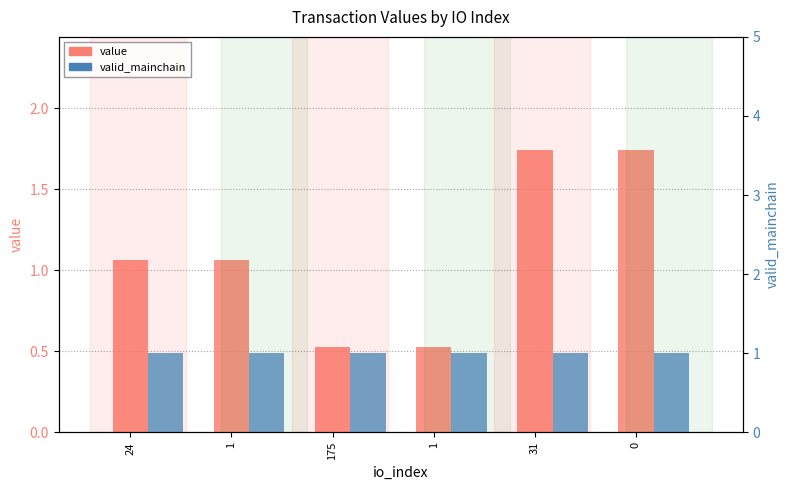

Rank the categories by valid_mainchain value from highest to lowest.

24, 1, 175, 1, 31, 0